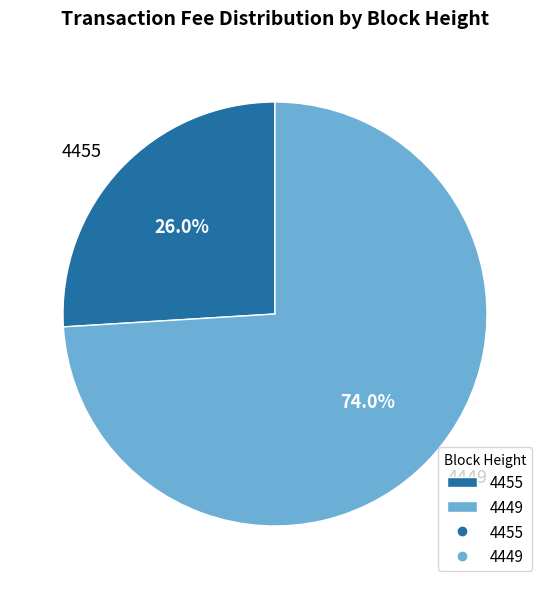

What portion of the pie excludes 4455?

74.0%